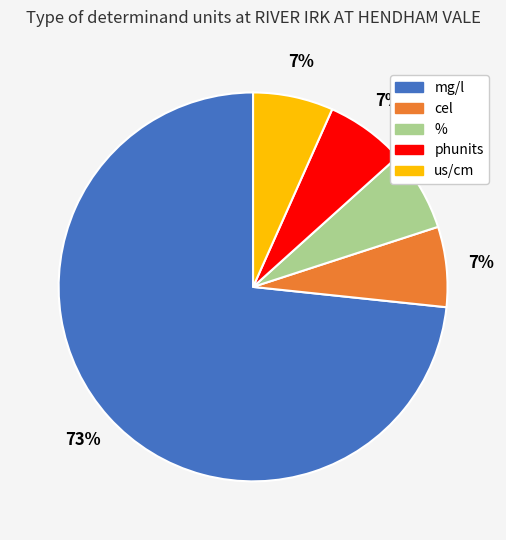

To the nearest percent, what is the average slice percentage?

20%